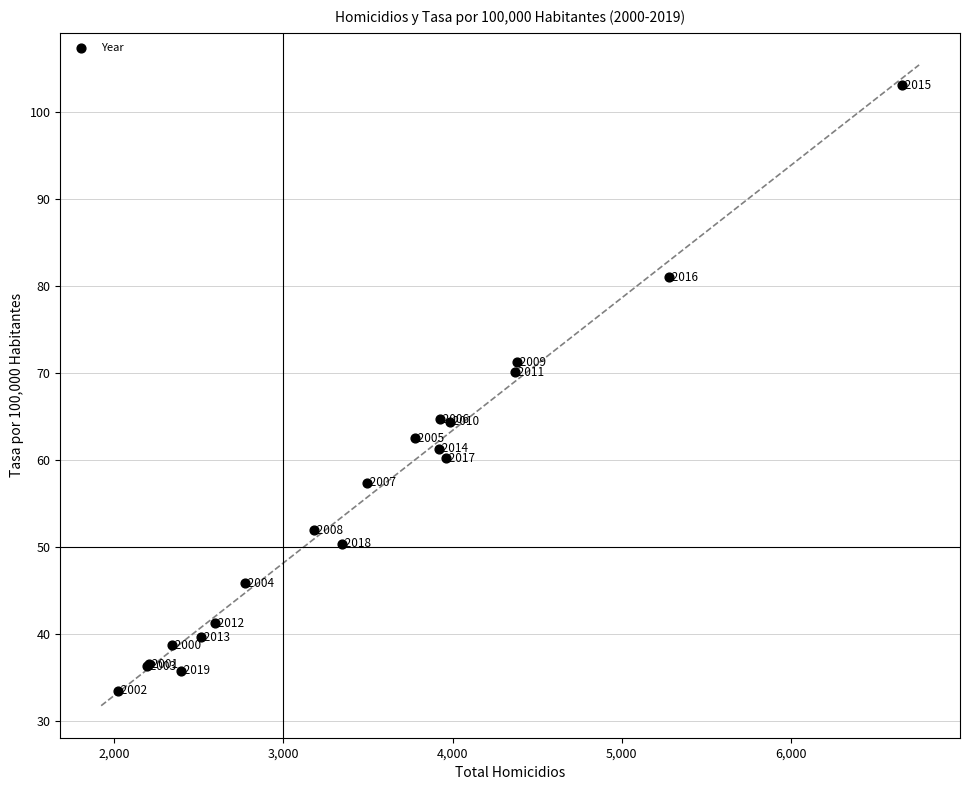

What Y value in the scatter plot is closest to 68?

70.1